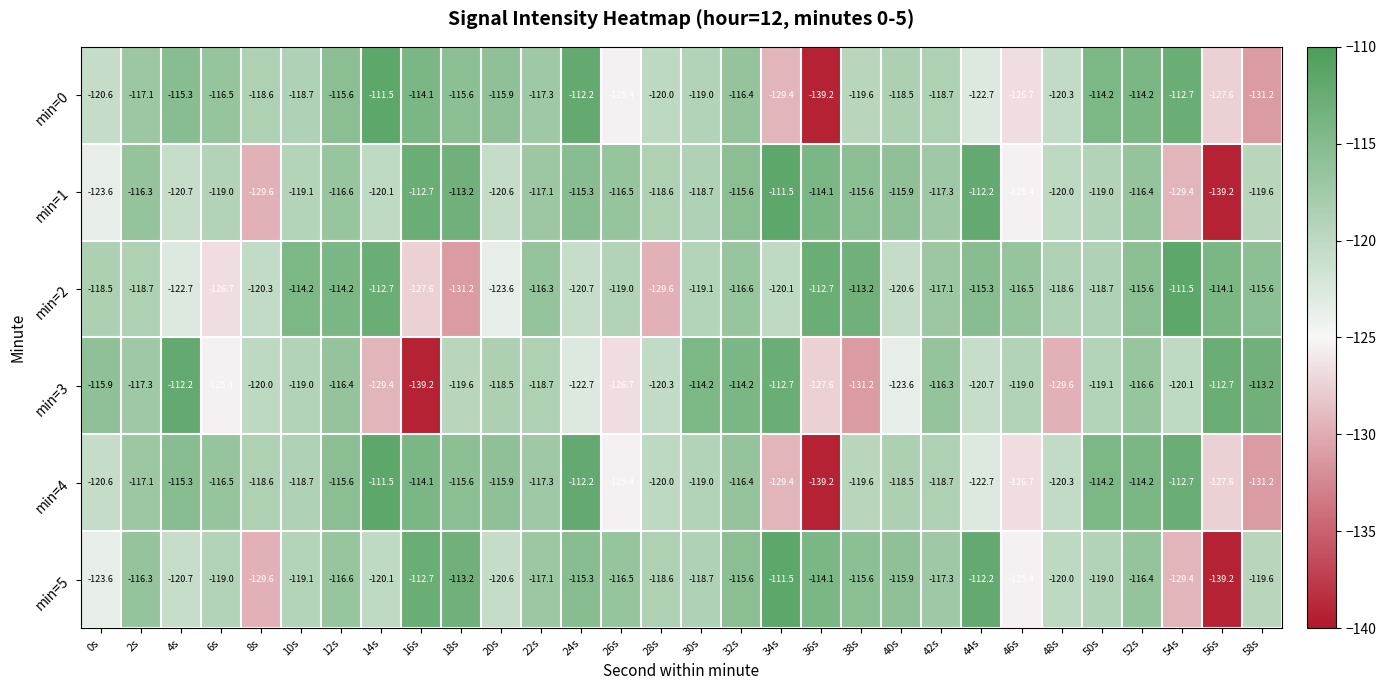

What is the spread (max minus min) of values at 6s?

10.2